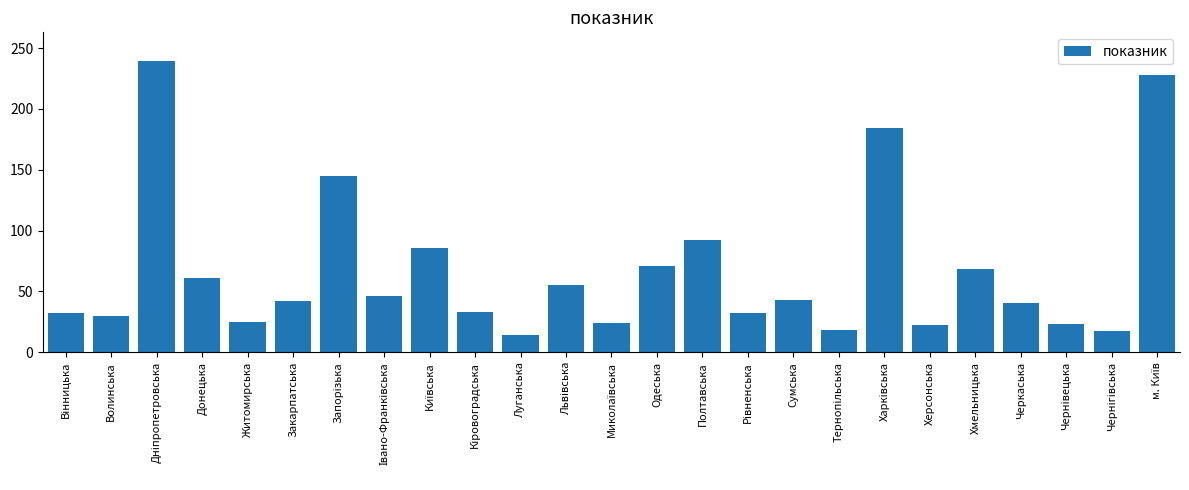

What is the difference between the second highest and second lowest values?

211